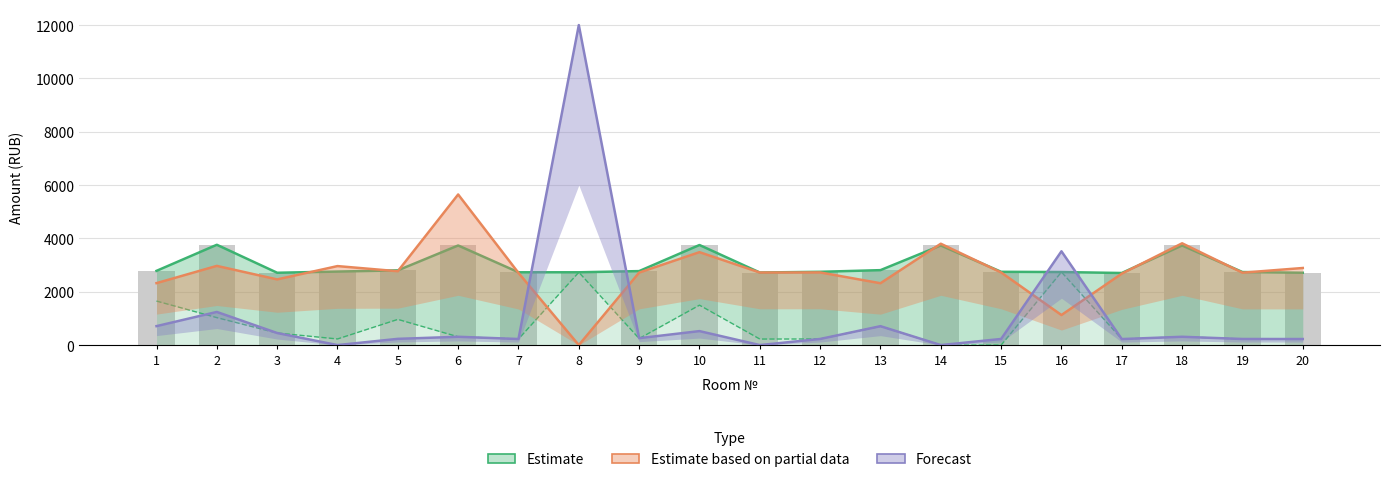

What is the difference between the highest and lowest values at 13?

2101.7